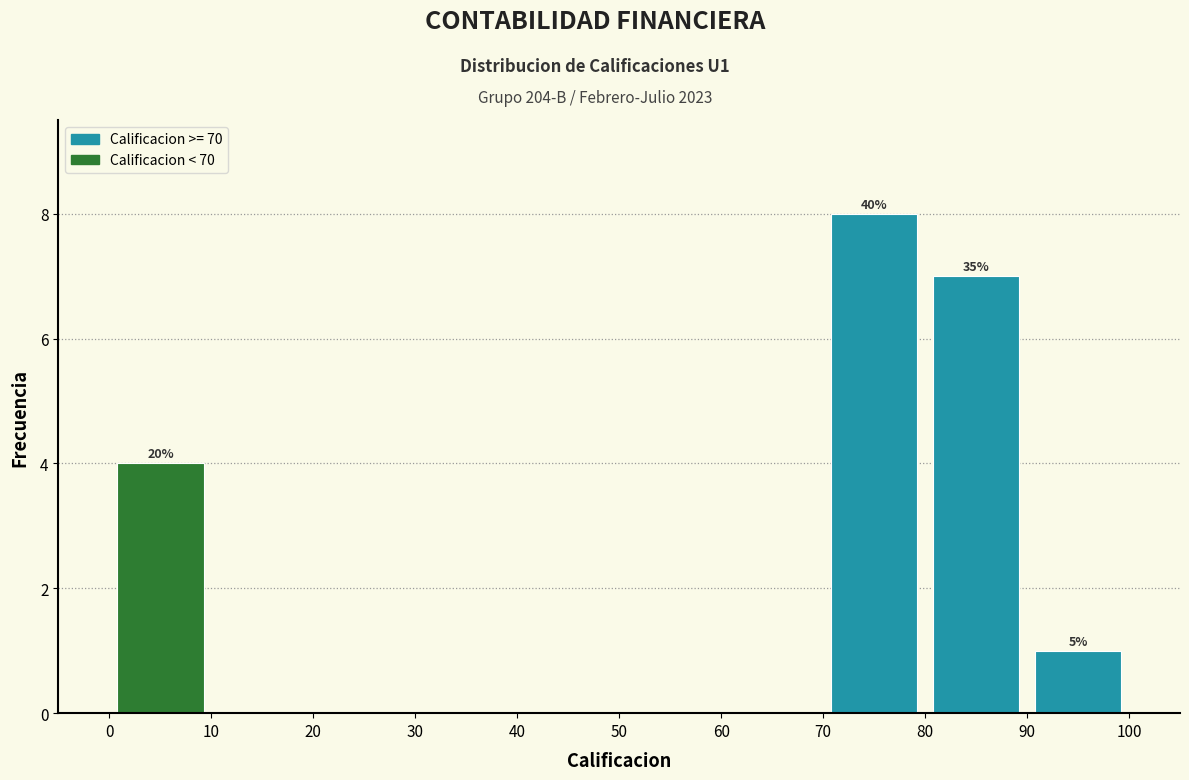

Over which range of the x-axis is the bar tallest?

70 to 80